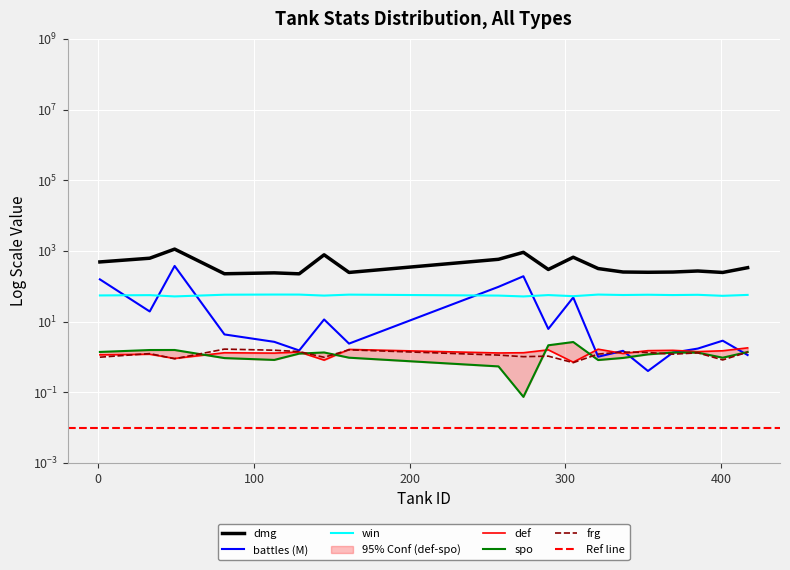

Which series changed the most between 81 and 161?

dmg